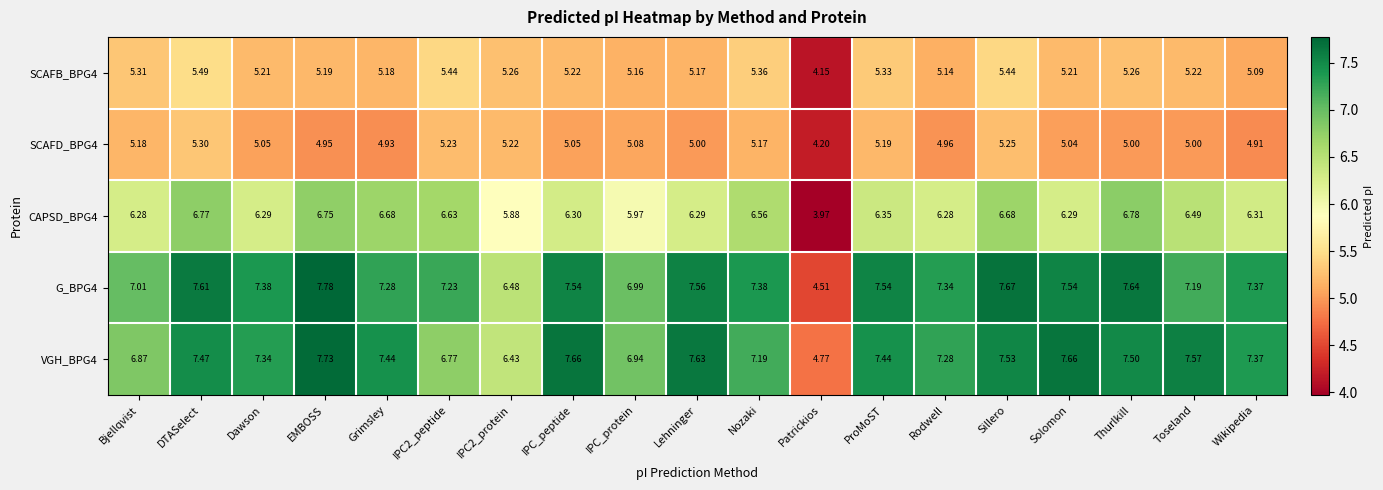

Where does the VGH_BPG4 series first go above 7?

DTASelect